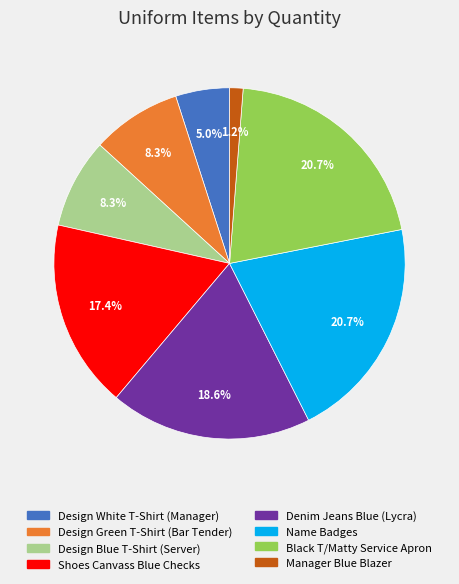

What is the smallest slice in the pie chart?

Manager Blue Blazer